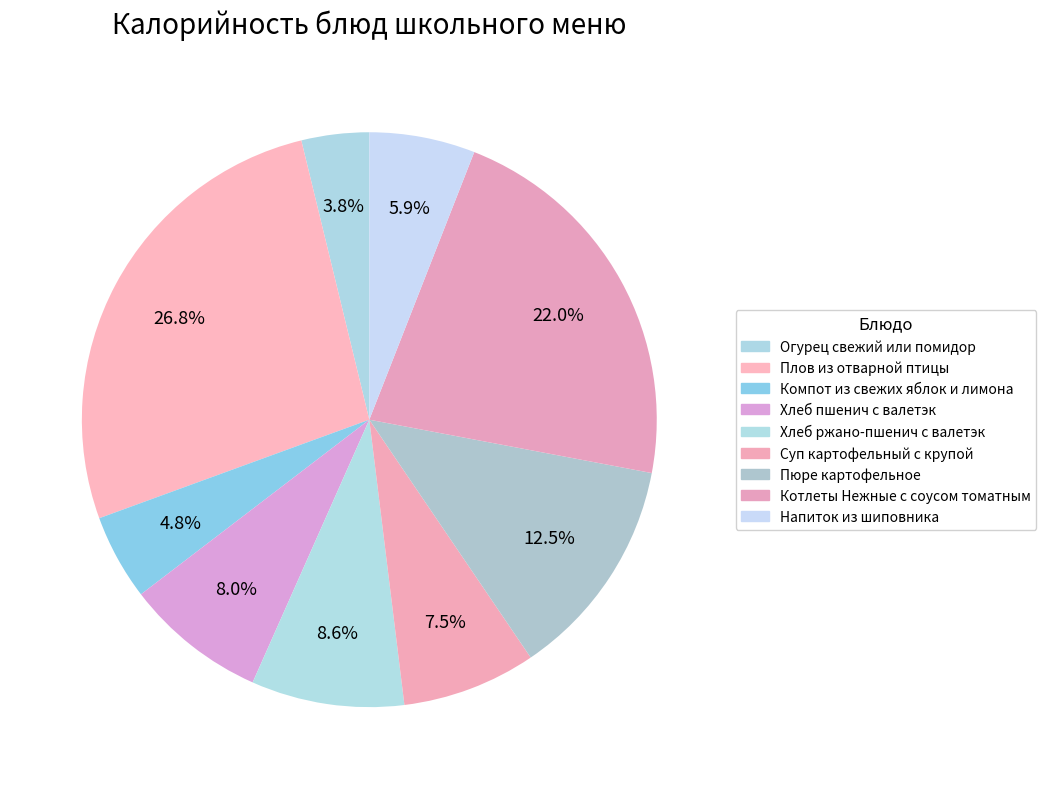

To the nearest percent, what is the average slice percentage?

11%